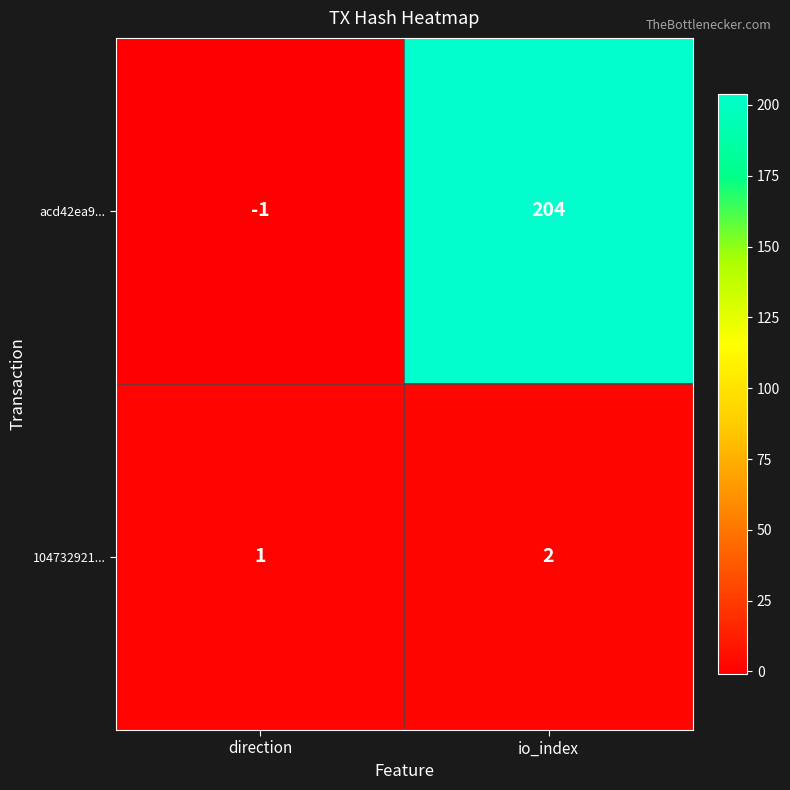

Count the number of categories in the chart.

2